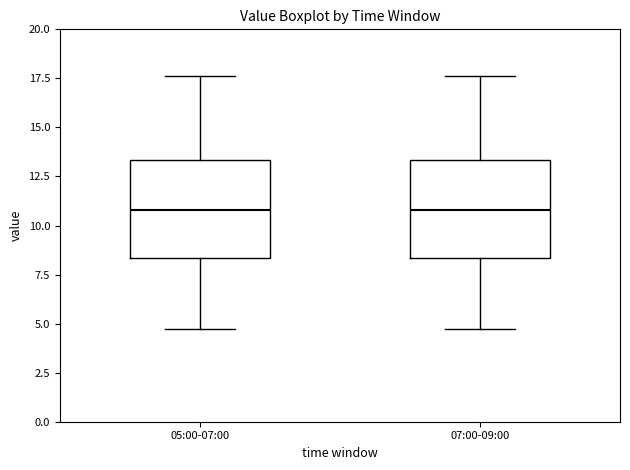

Where is the lower edge of the box for 05:00-07:00 on the y-axis? The values are not printed on the chart, so give them approximately, as read against the axis.

8.5